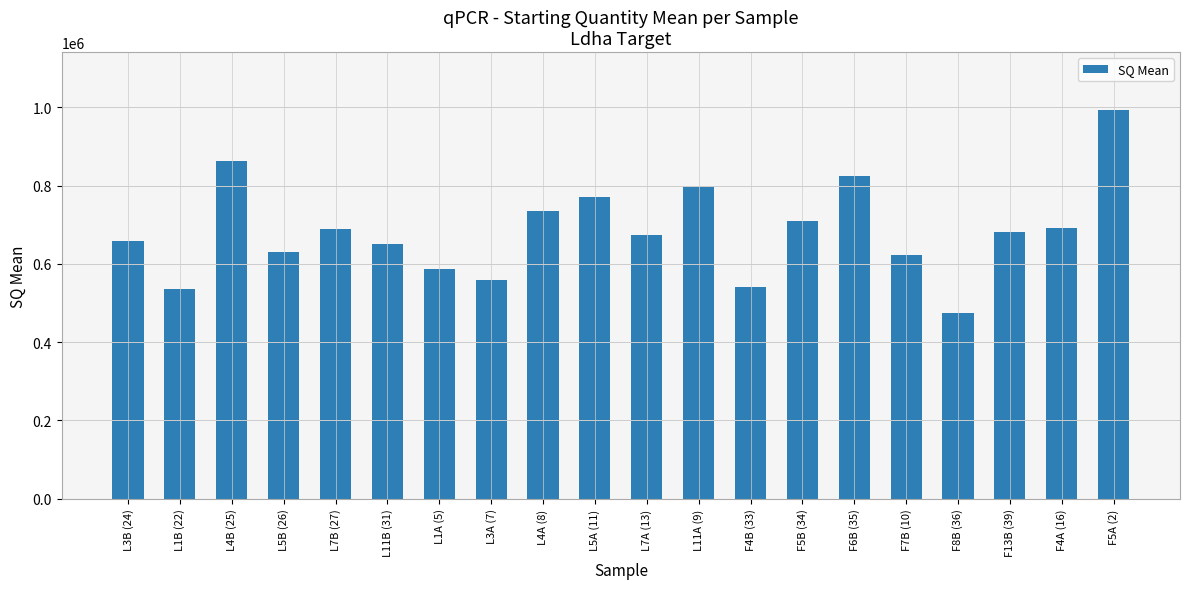

Which has a higher value, F8B (36) or L11A (9)?

L11A (9)